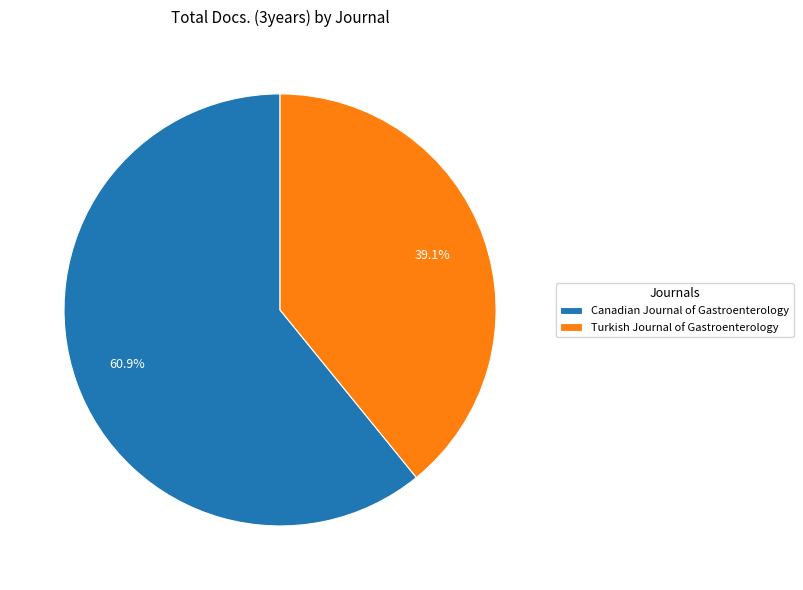

Combined, what portion of the pie is Turkish Journal of Gastroenterology and Canadian Journal of Gastroenterology?

100.0%